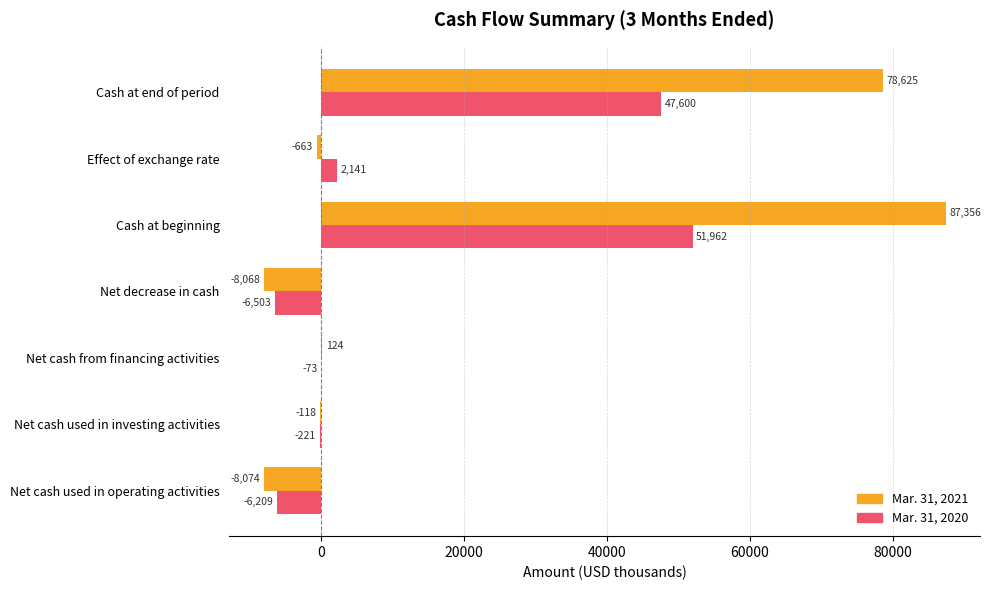

What is the sum of the Mar. 31, 2020 values at Net cash used in operating activities and Net cash used in investing activities?

-6430